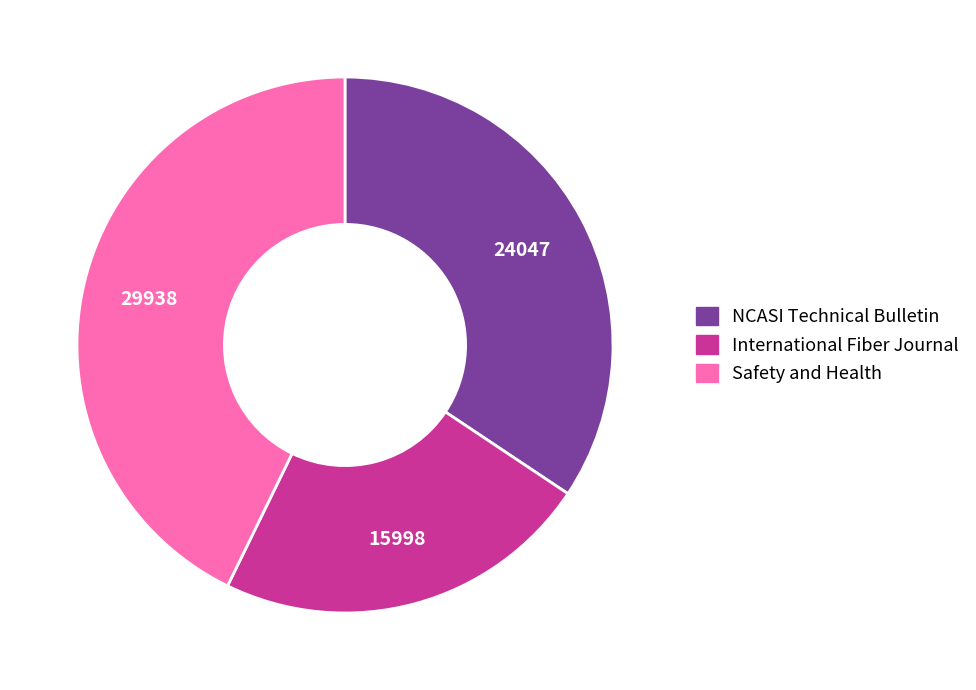

Do NCASI Technical Bulletin and Safety and Health together represent more than half of the pie?

Yes